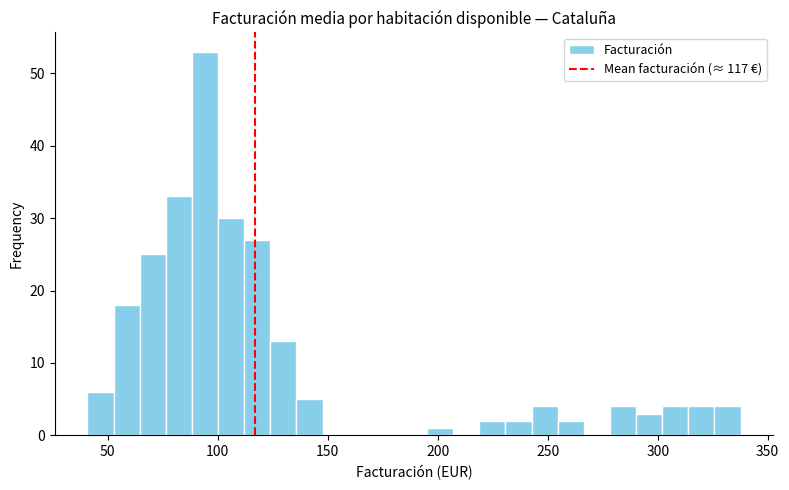

Around what value on the x-axis is the tallest bar? Give the approximate position of its centre, as read against the axis.

95